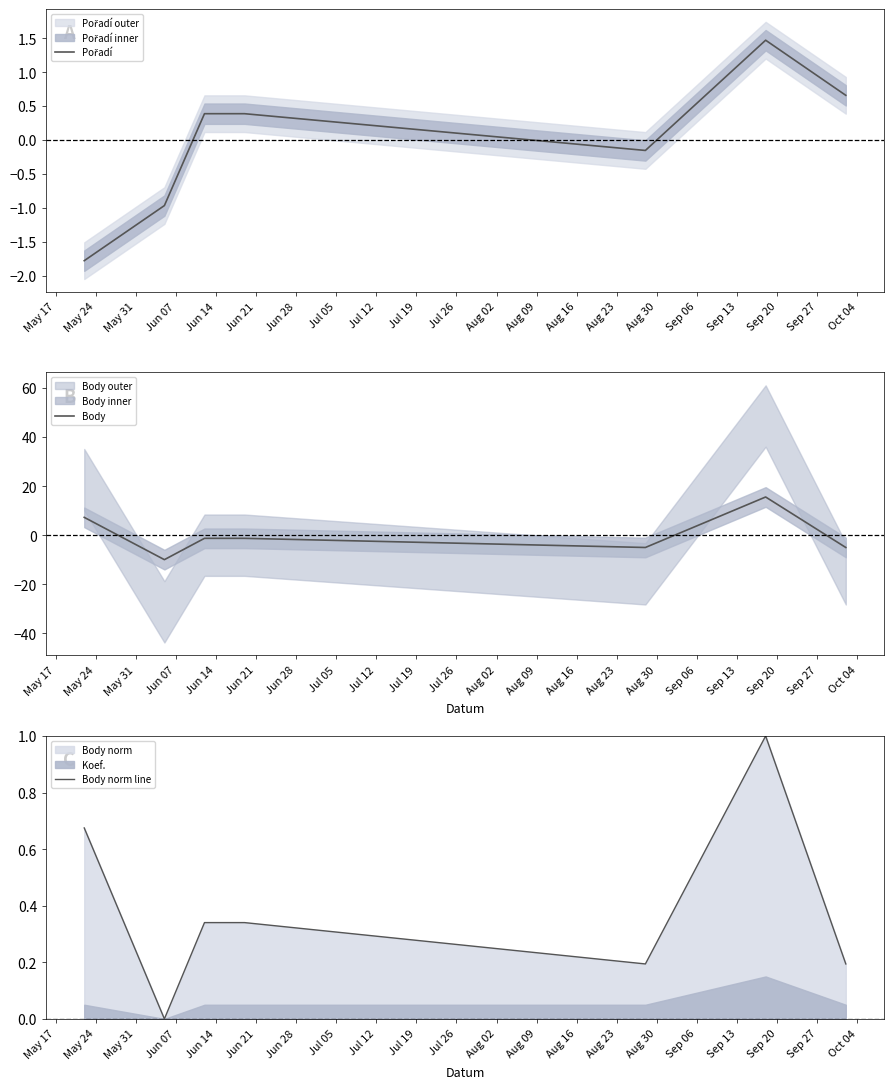

What is the sum of all Body norm line values?

2.7